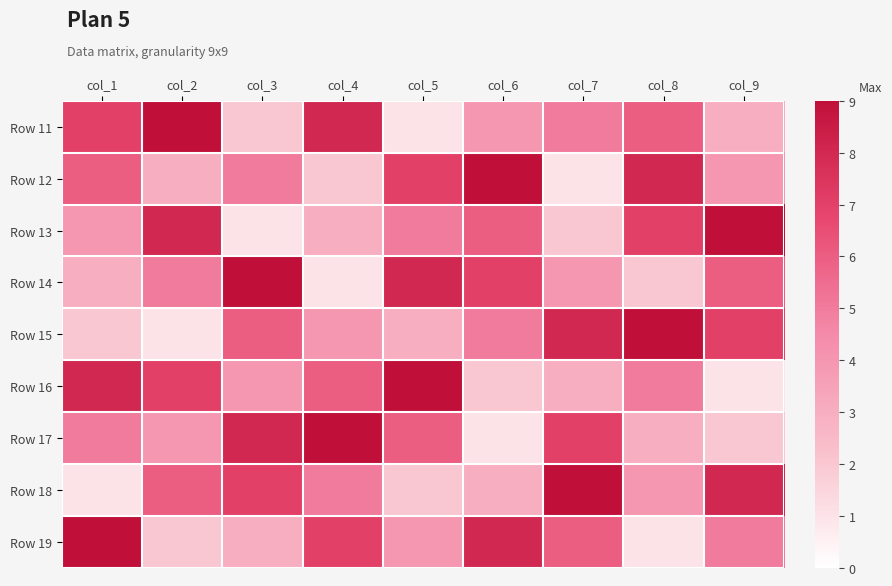

Which has a higher value, col_6 or col_5?

col_6